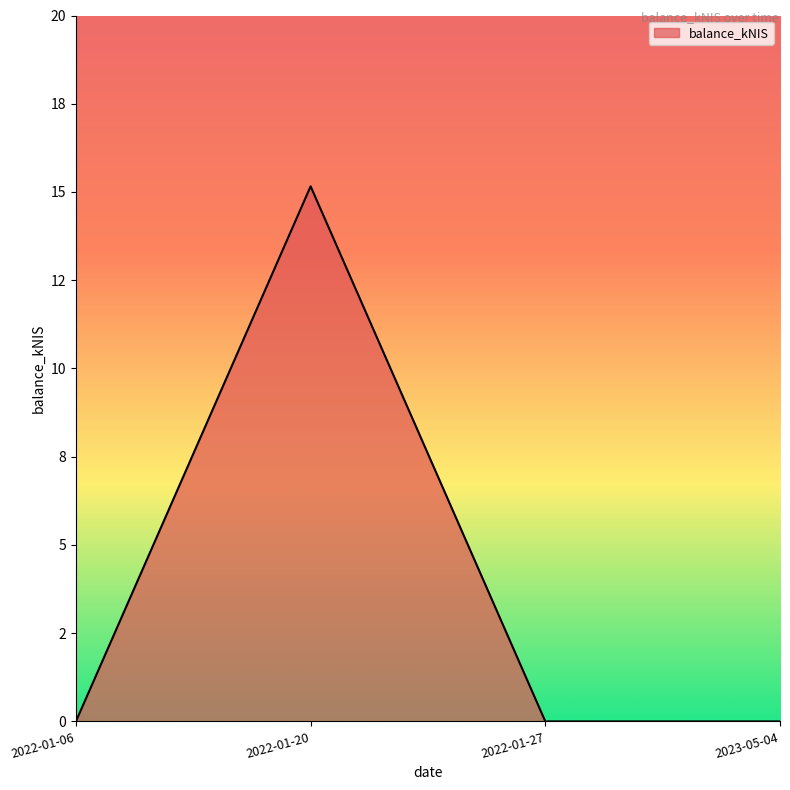

Does the chart have visible grid lines?

No